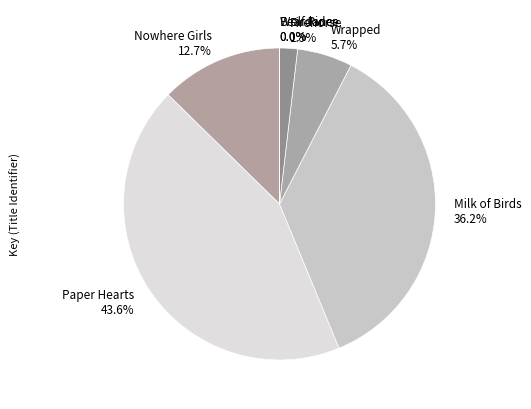

Which category has the biggest portion of the pie?

Paper Hearts